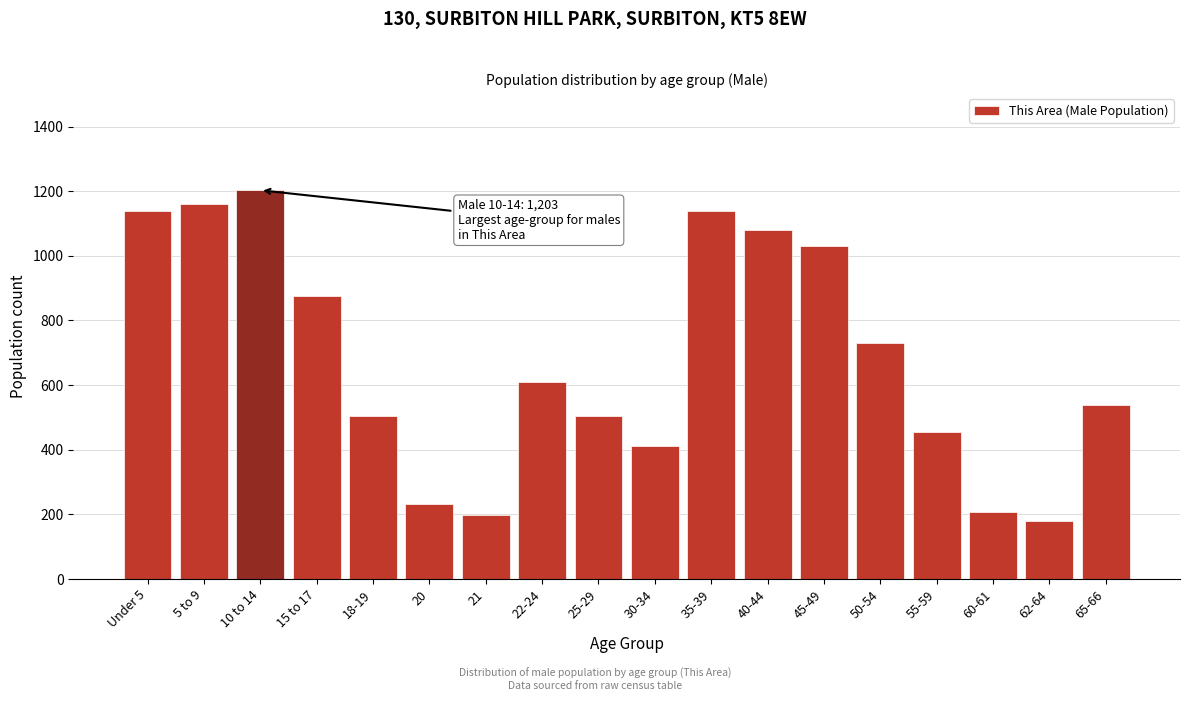

Reading right to left, transcribe all the data shown in this chart.

65-66=538	62-64=181	60-61=207	55-59=455	50-54=729	45-49=1032	40-44=1079	35-39=1139	30-34=413	25-29=504	22-24=609	21=199	20=232	18-19=504	15 to 17=877	10 to 14=1203	5 to 9=1161	Under 5=1139